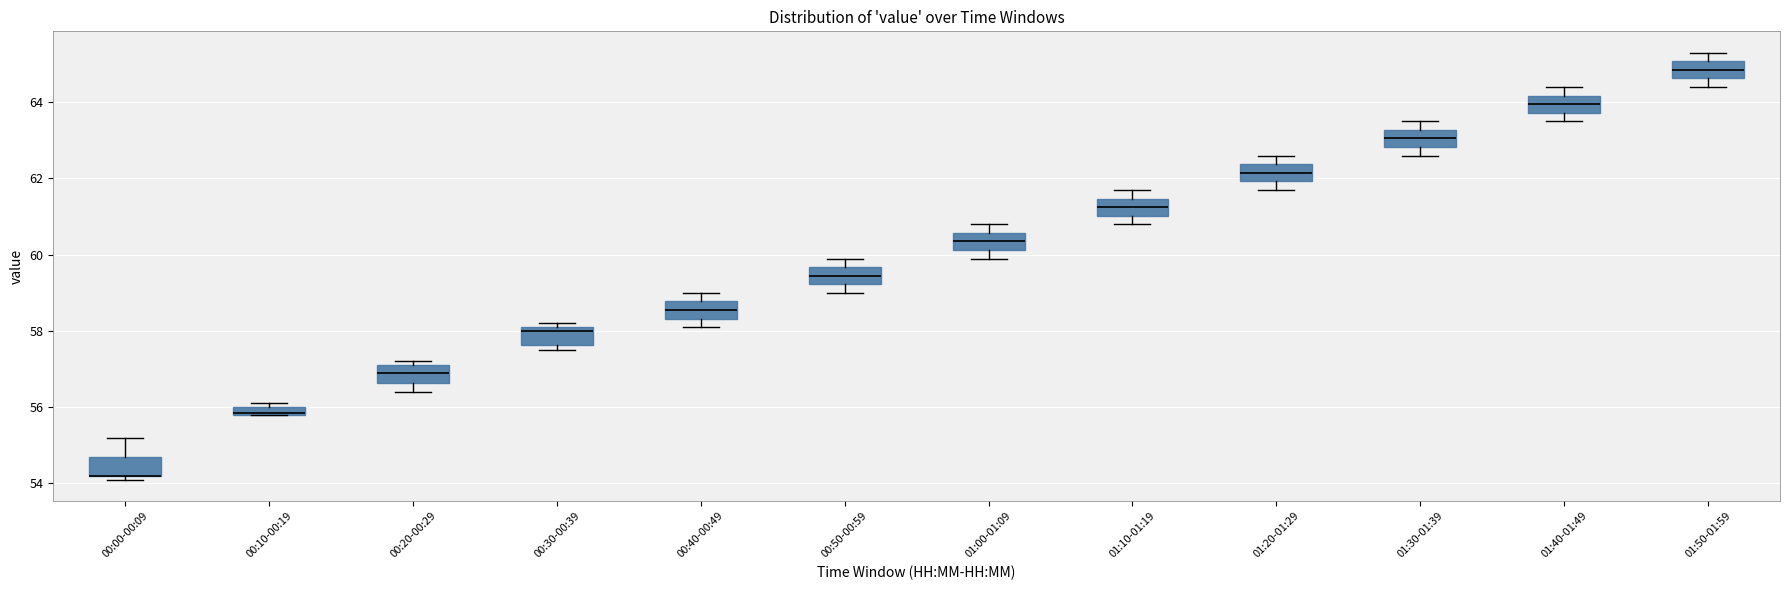

Where does the upper whisker of the box for 01:40-01:49 end on the y-axis? The values are not printed on the chart, so give them approximately, as read against the axis.

64.4